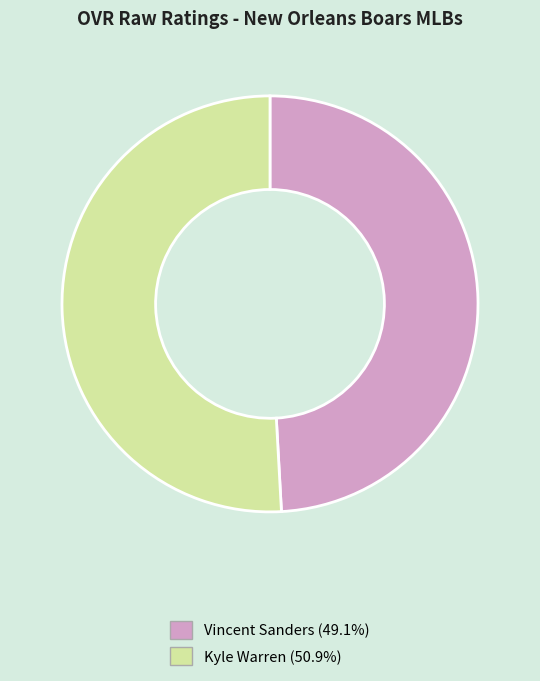

Is Vincent Sanders the majority of the pie?

No